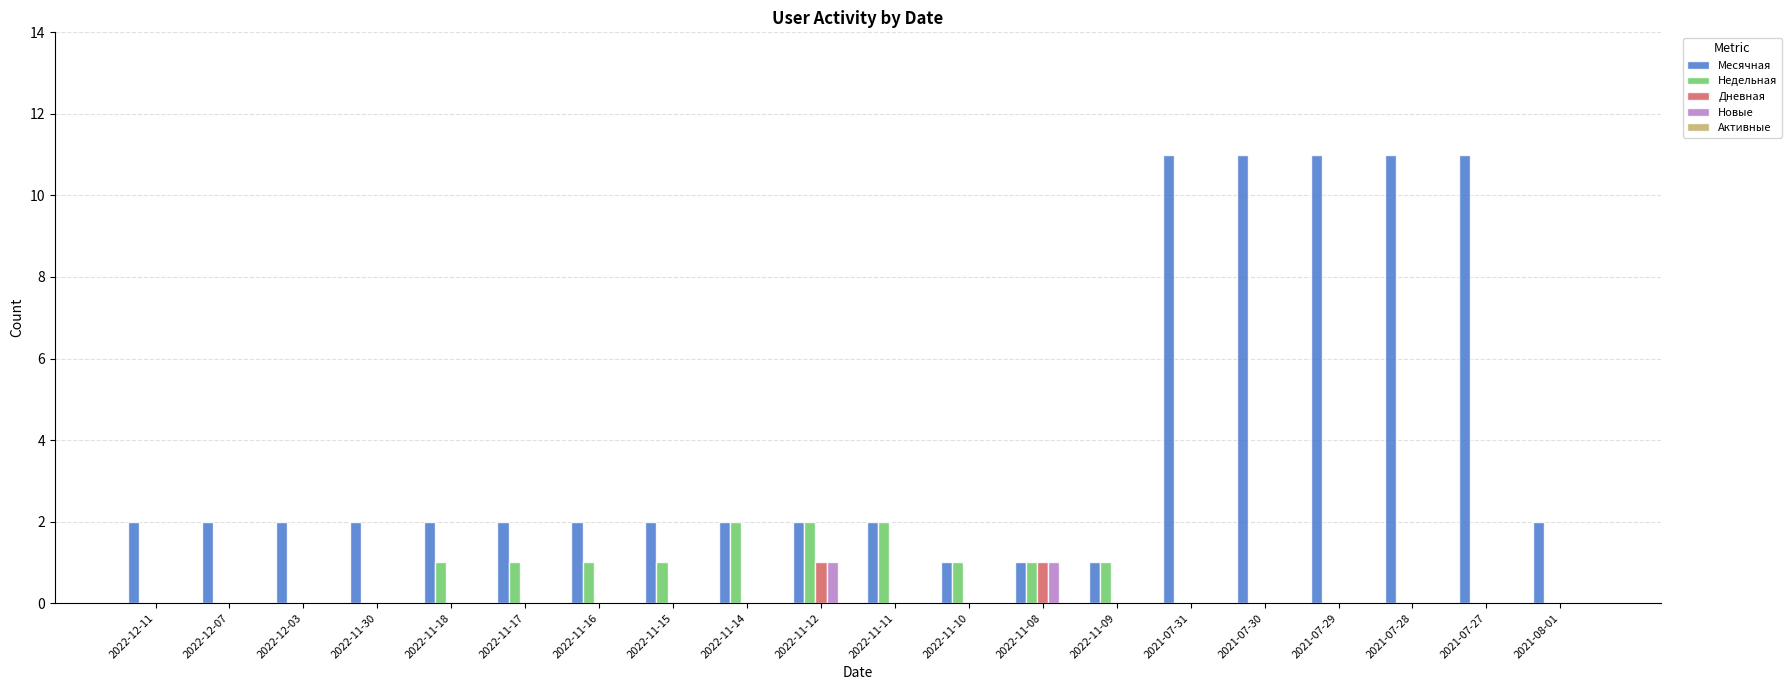

The Недельная series shows 3 at 2022-11-11. True or false?

False